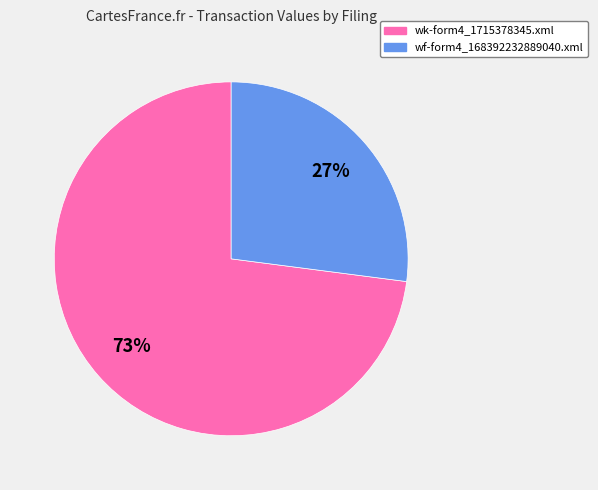

Which category has the biggest portion of the pie?

wk-form4_1715378345.xml